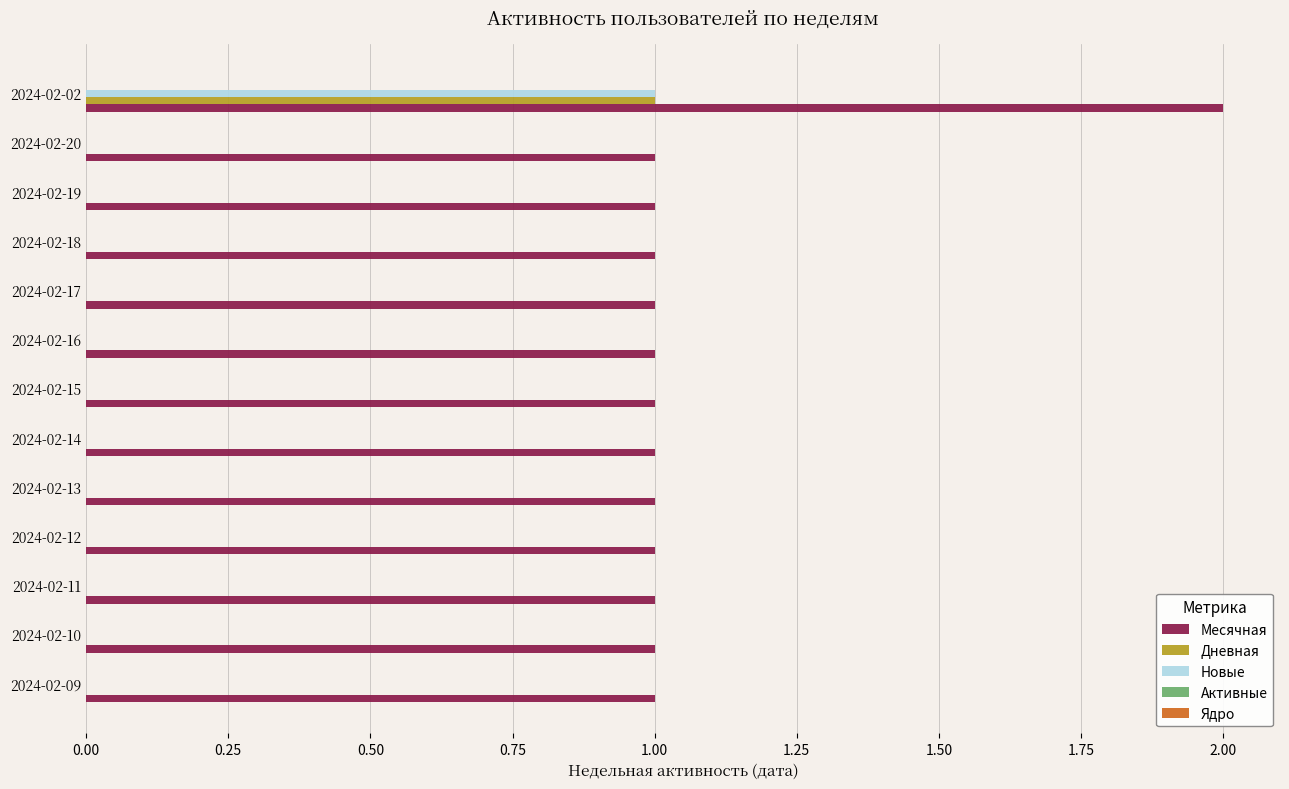

True or false: Дневная has a value of 0 at 2024-02-19.

True